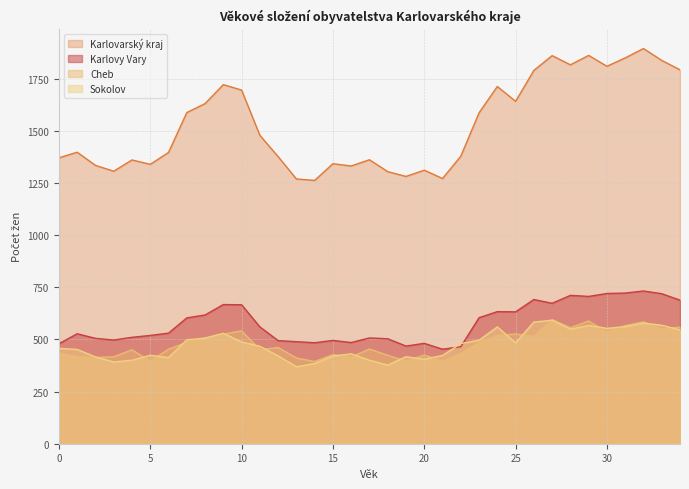

At how many categories does at least one series exceed 894?

35